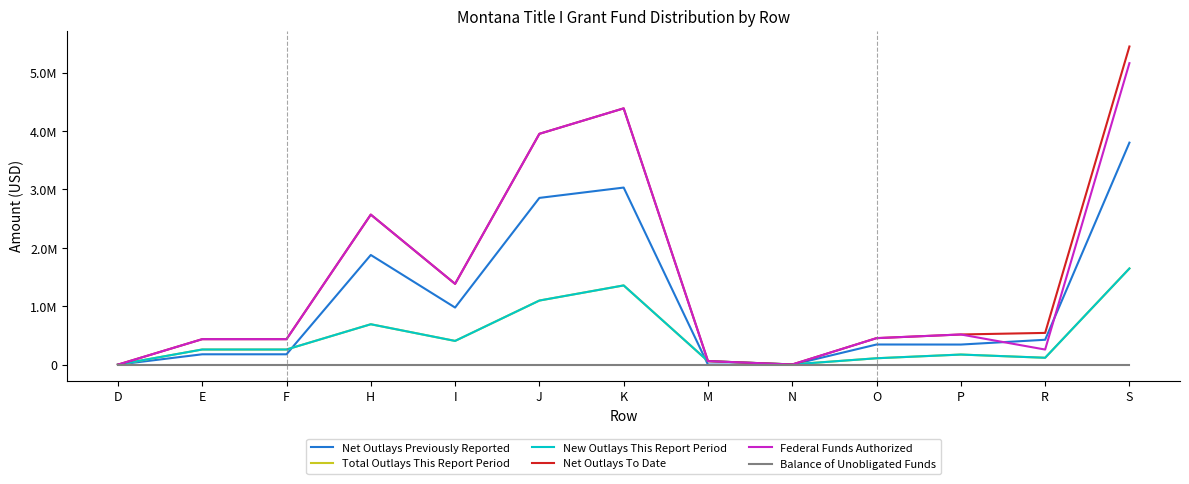

Does the chart have visible grid lines?

No